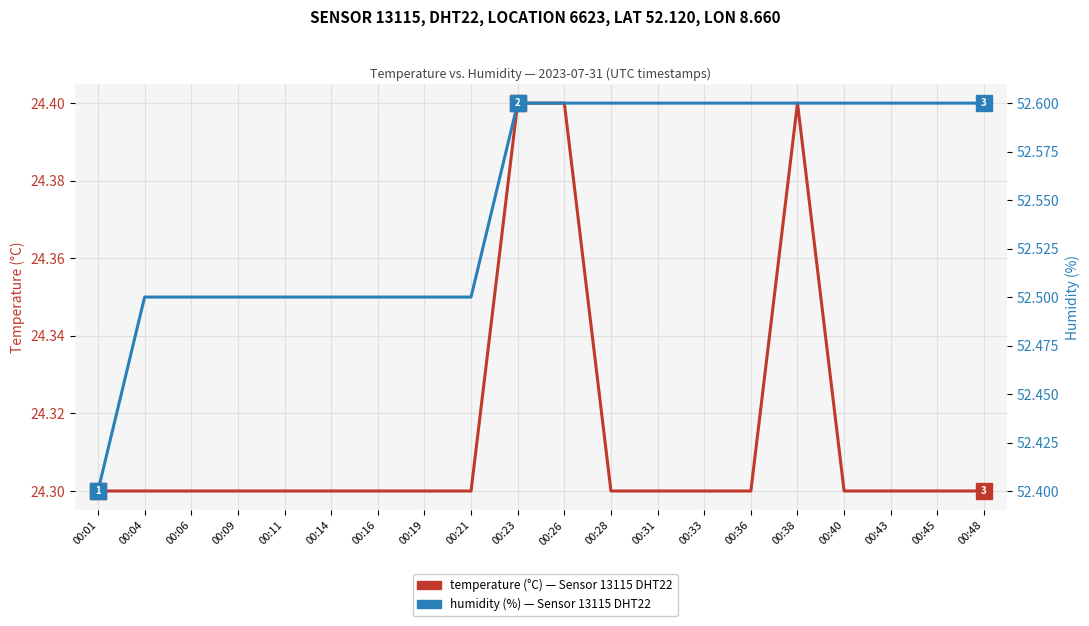

True or false: humidity (%) and temperature (°C) intersect in this chart.

False